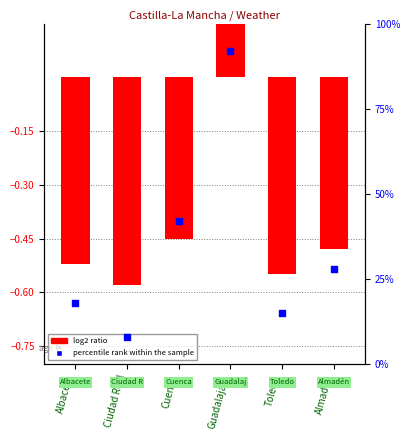

Which series has the largest total across all categories?

percentile rank within the sample